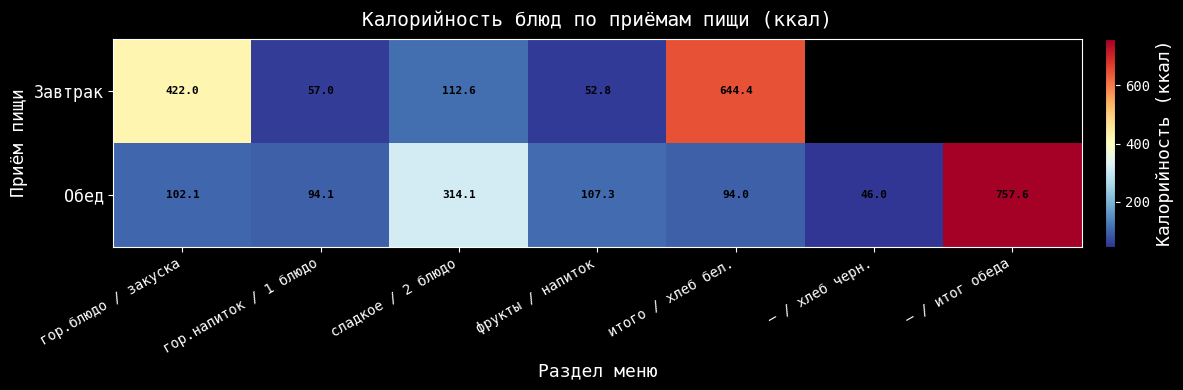

What is the difference between the maximum and minimum values in the Обед series?

711.6